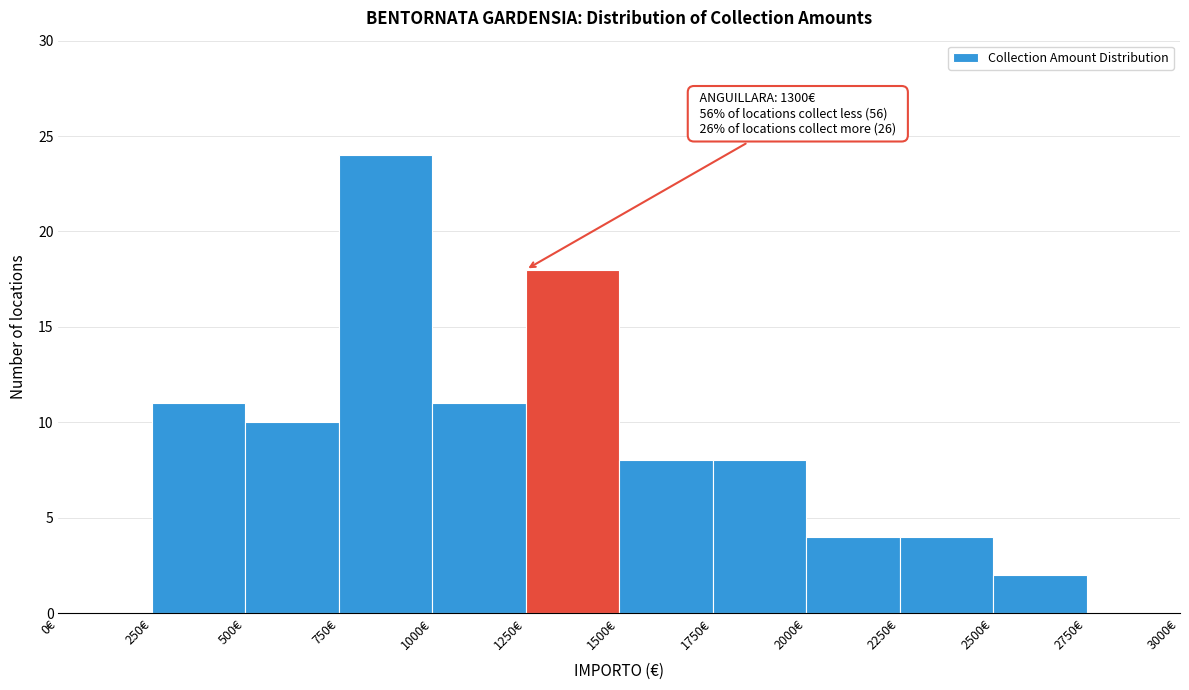

Over which range of the x-axis is the bar tallest?

750 to 1000